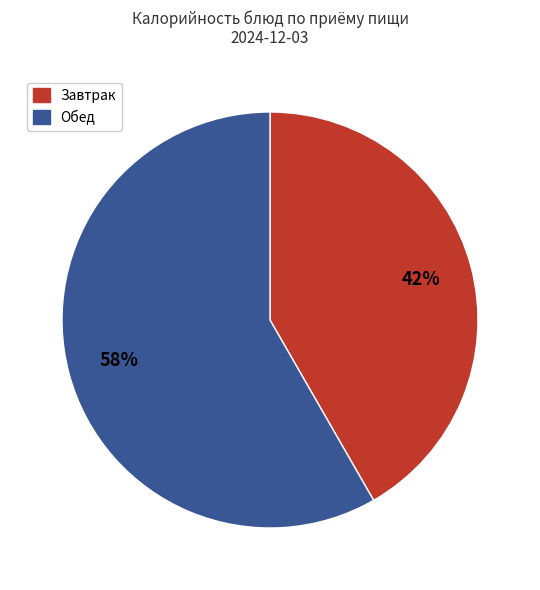

To the nearest percent, what is the average slice percentage?

50%